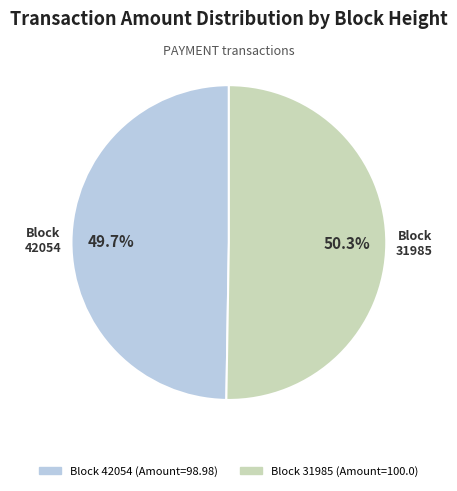

Is there any slice that represents more than half of the pie?

Yes